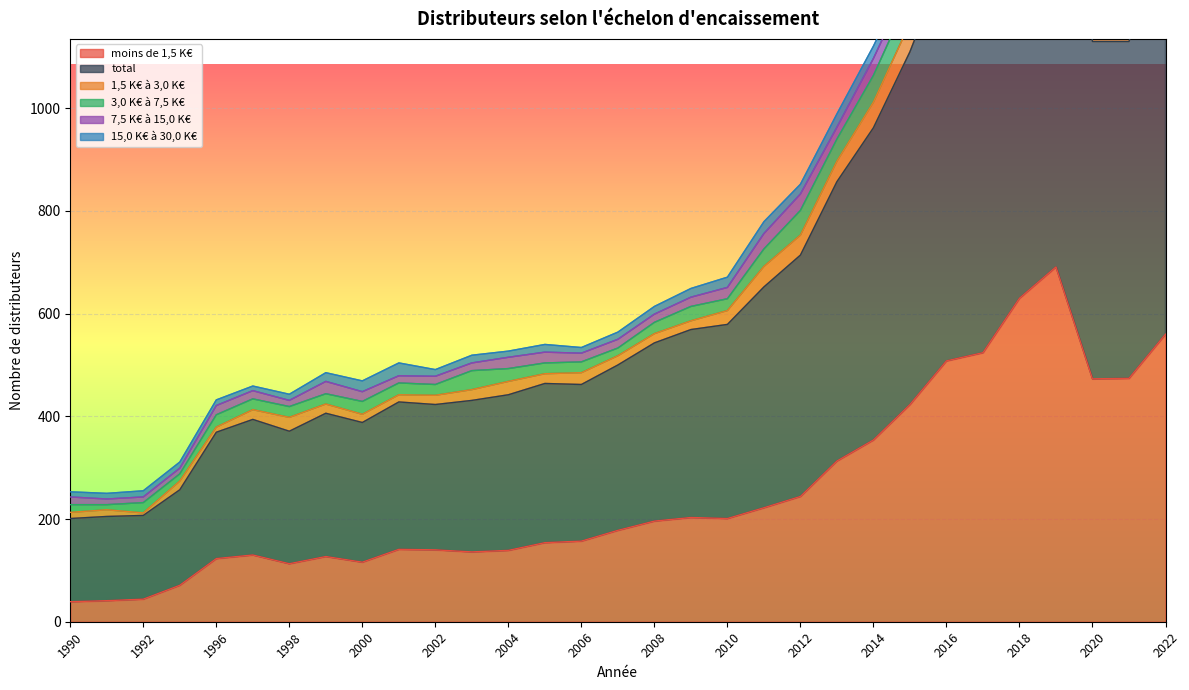

True or false: moins de 1,5 K€ has more than 0 points higher than both neighbors.

True